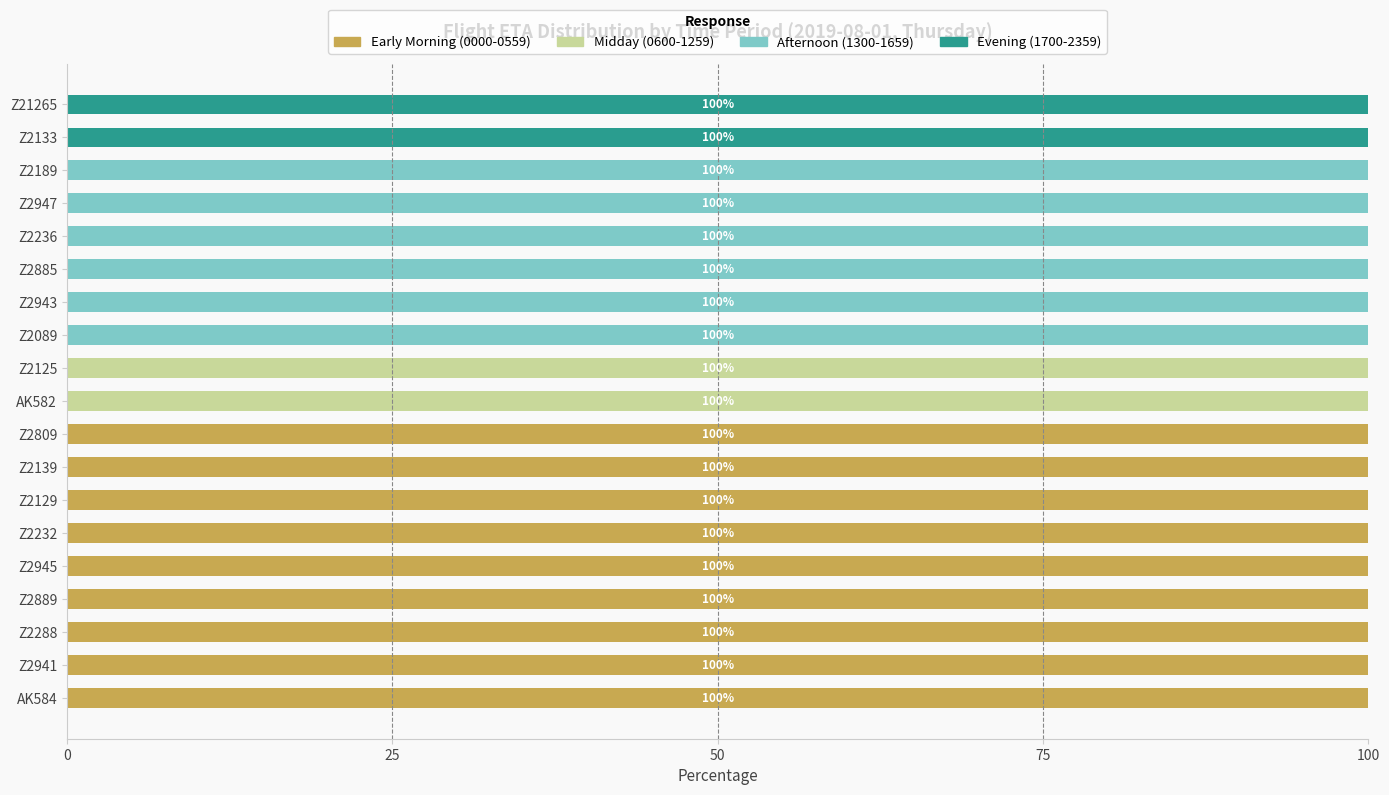

True or false: Early Morning (0000-0559) has a value of -69 at Z21265.

False